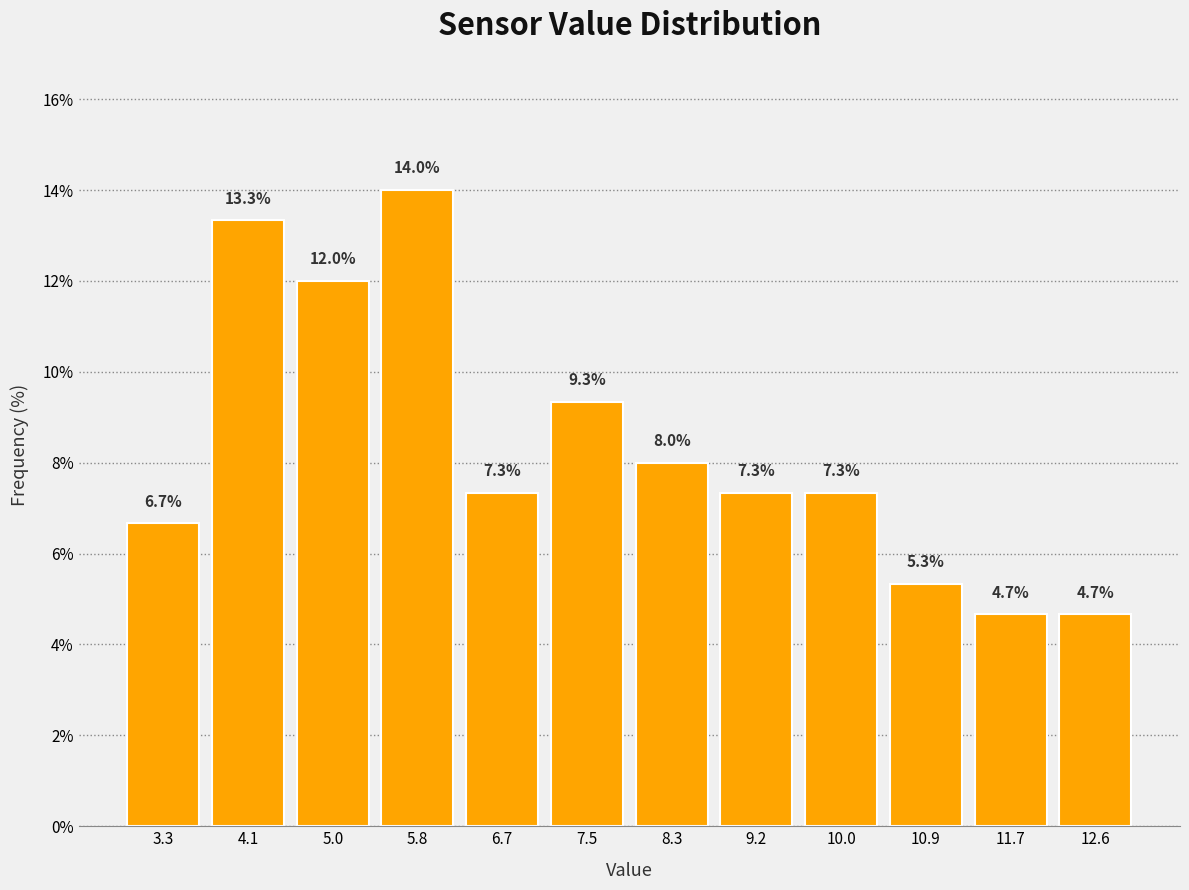

Which range on the x-axis has the tallest bar?

5.4 to 6.2